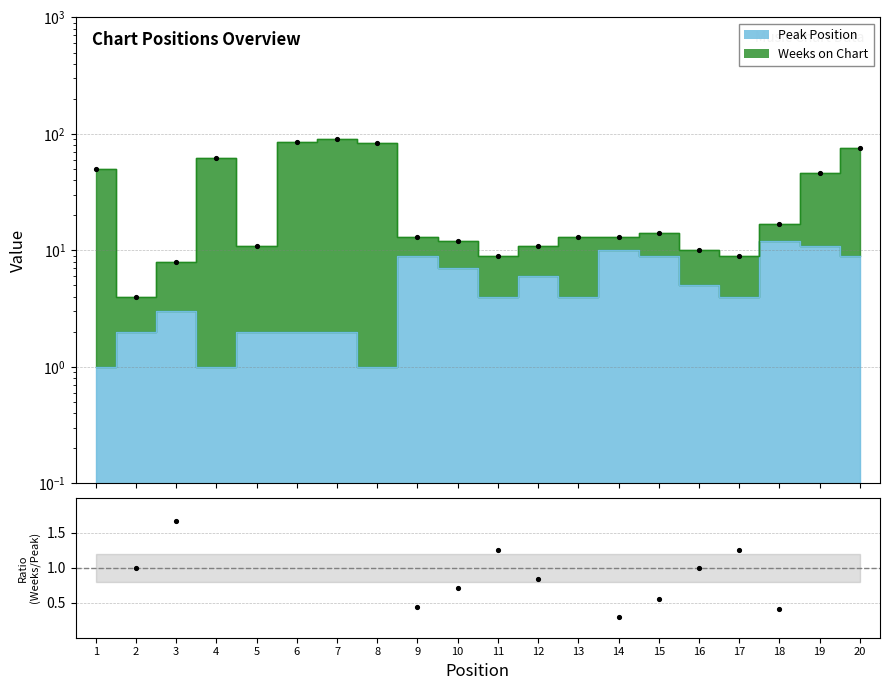

What is the change in value from 2 to 4?

+60.0